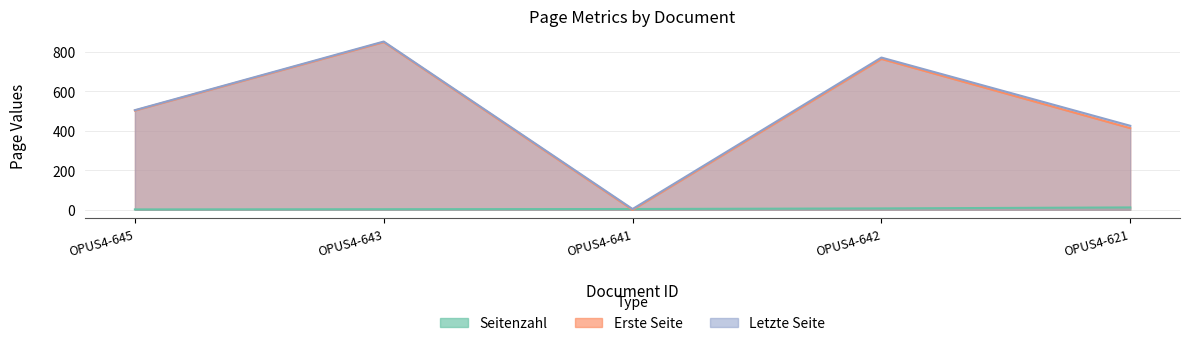

What is the value of the Seitenzahl point at the 2nd from the left?

3